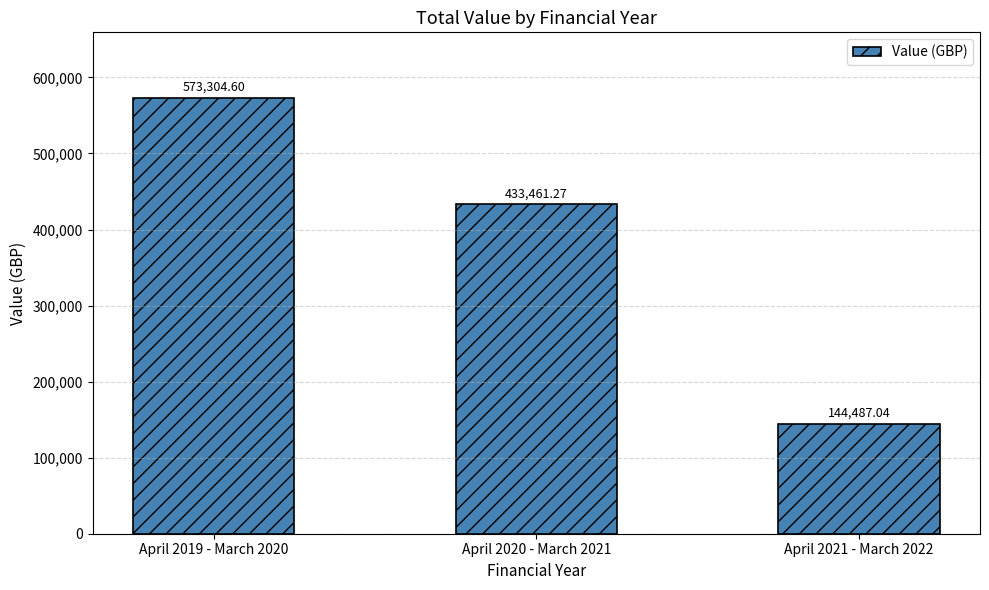

What is the difference between the values at April 2021 - March 2022 and April 2019 - March 2020?

428817.6